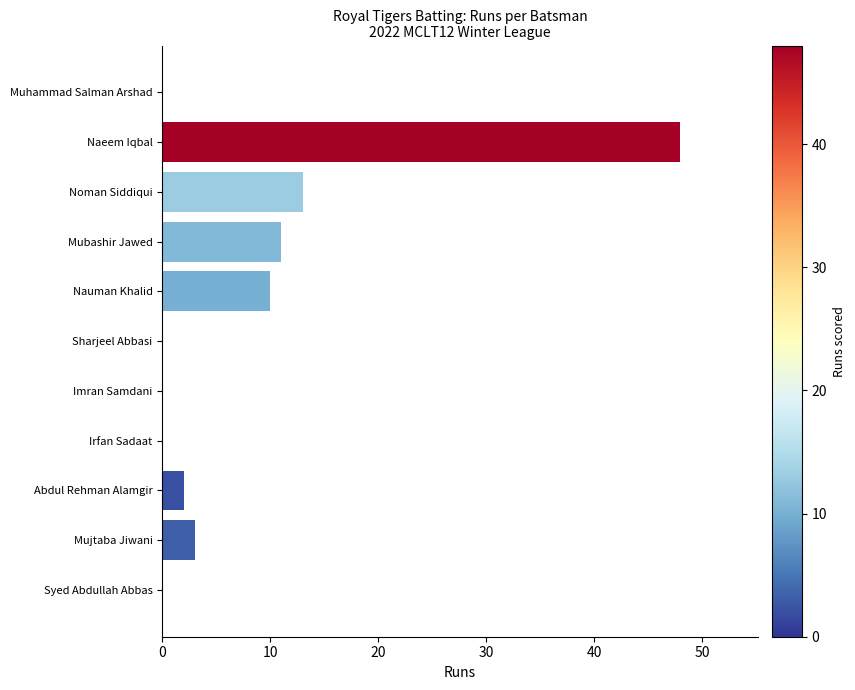

True or false: the data shows 33 at Irfan Sadaat.

False